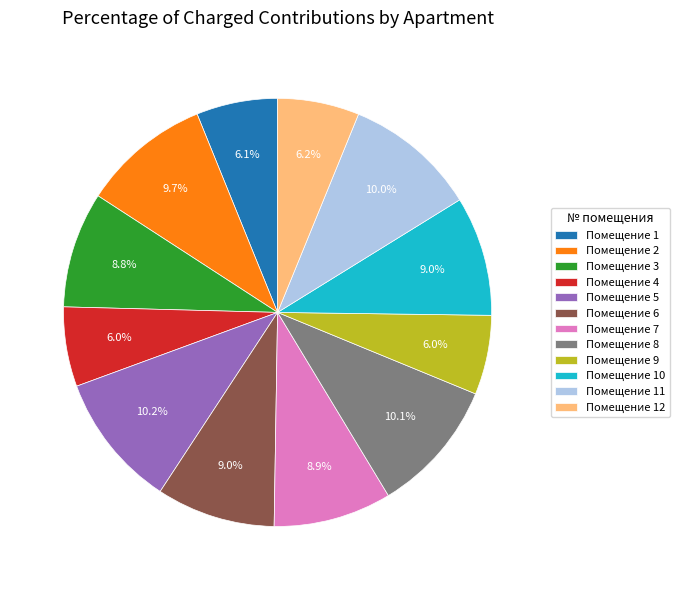

Approximately how many times larger is the value at Помещение 1 compared to Помещение 4?

1.0